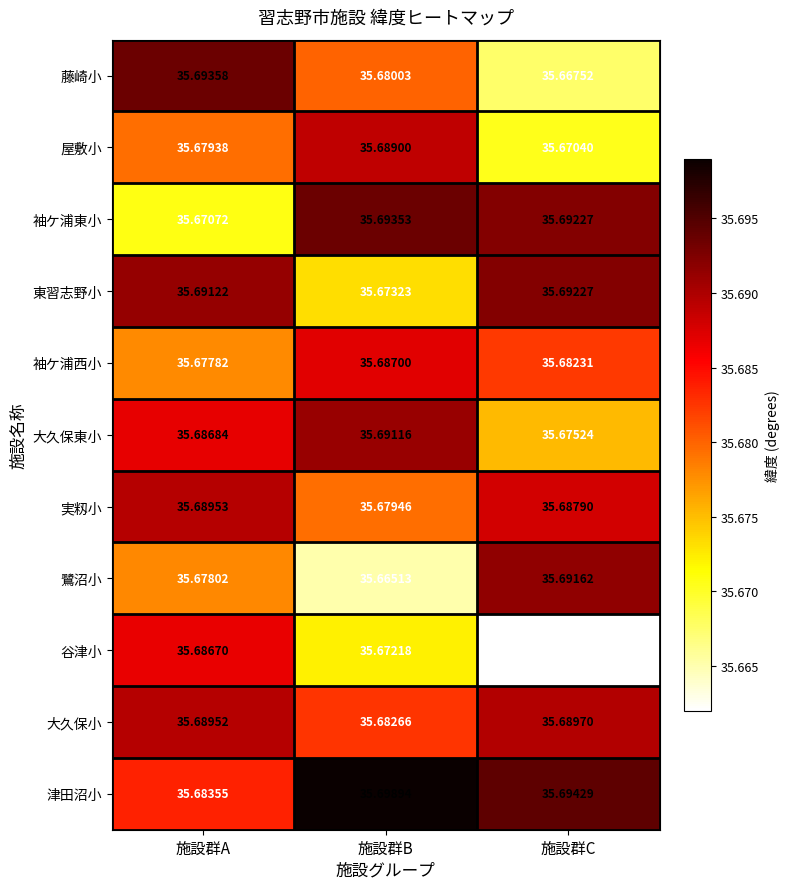

Is the value of 鷺沼小 at 施設群A greater than the value of 藤崎小 at 施設群C?

Yes